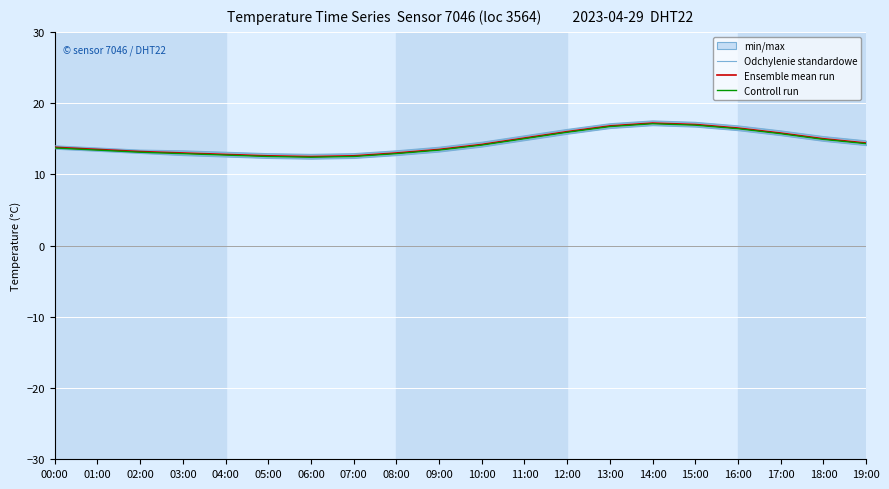

List the series in order of their peak value, lowest first.

Odchylenie standardowe, Controll run, Ensemble mean run